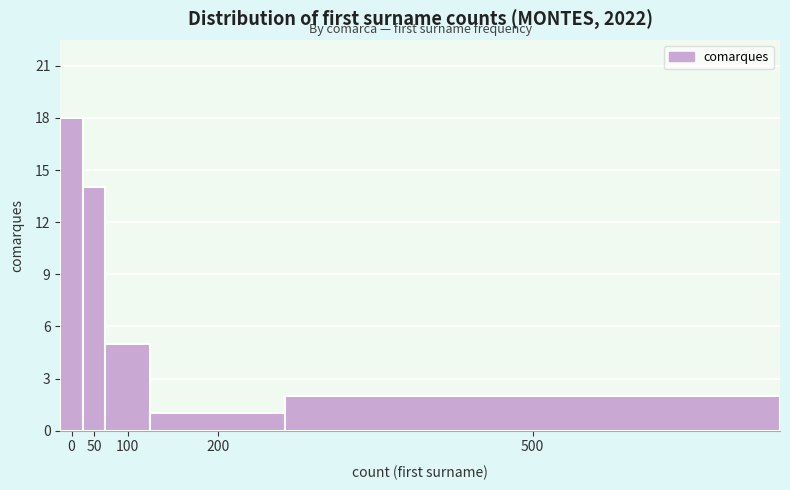

Reading right to left, what are all the values shown in this chart?

2	1	5	14	18